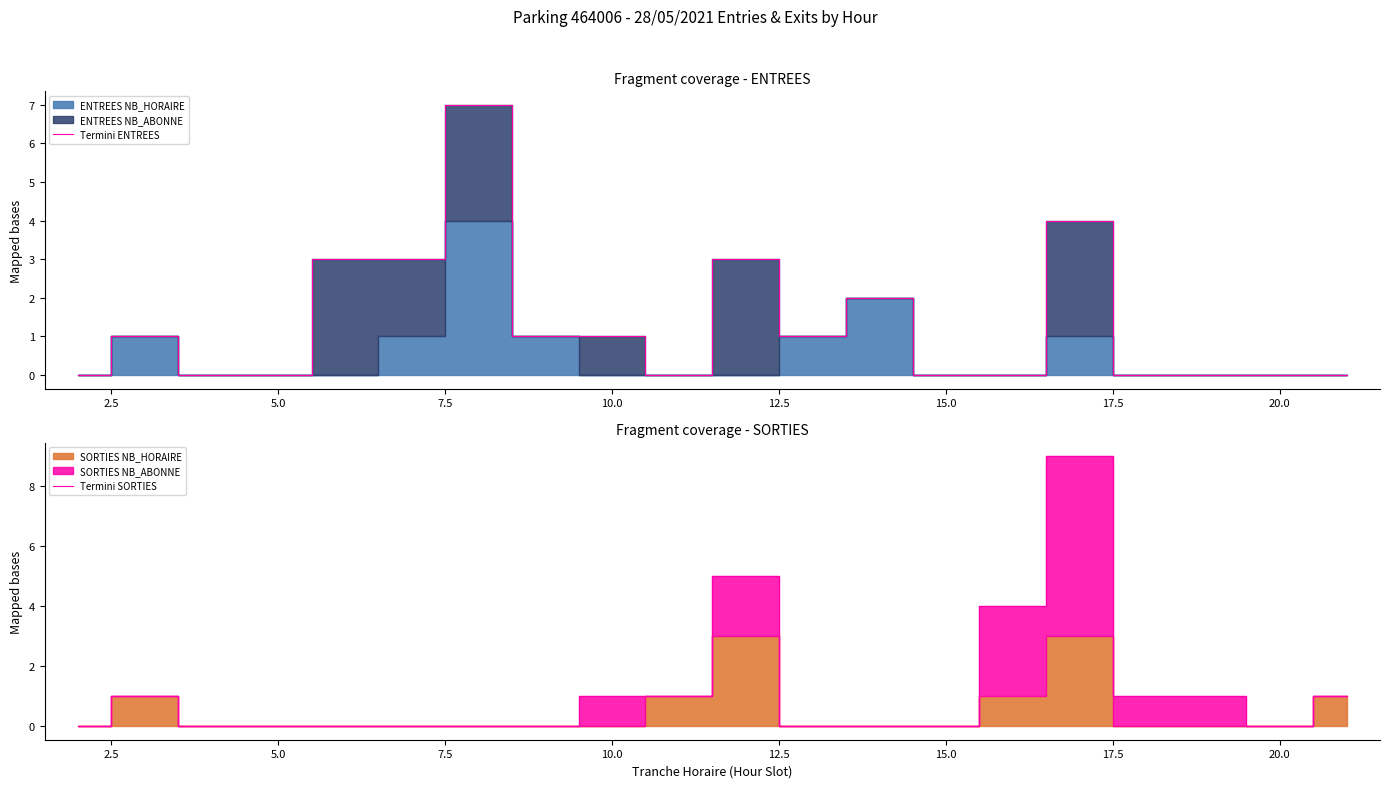

True or false: Termini ENTREES has a value of 0 at 20.0.

True